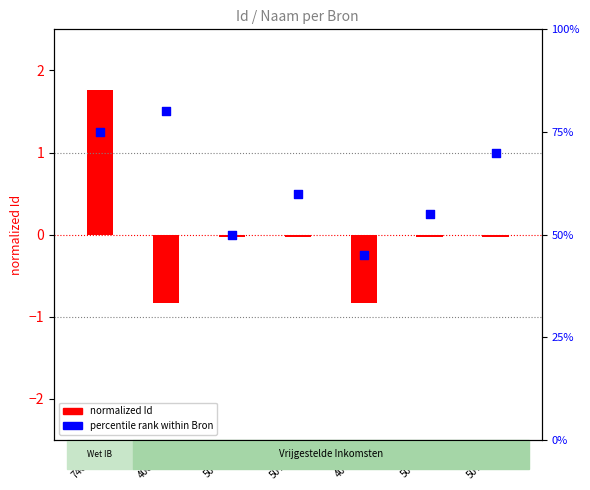

Between 400557 and 400556, which is larger?

400556